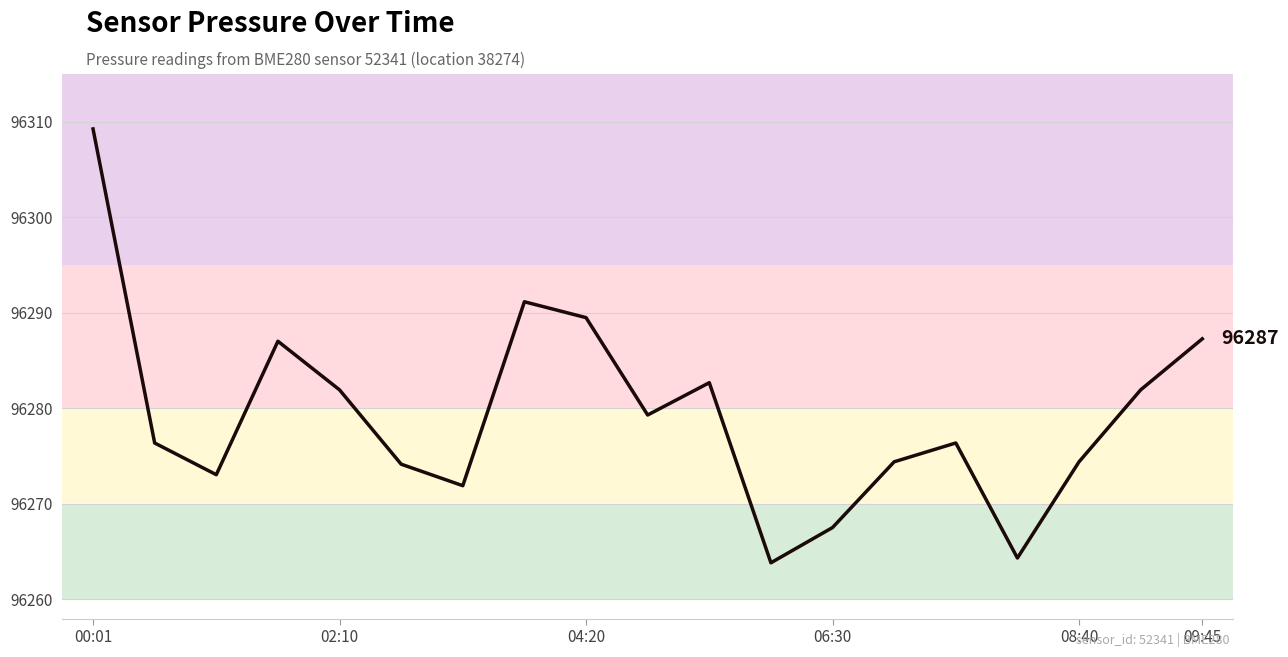

What is the minimum value shown in the chart?

96263.8